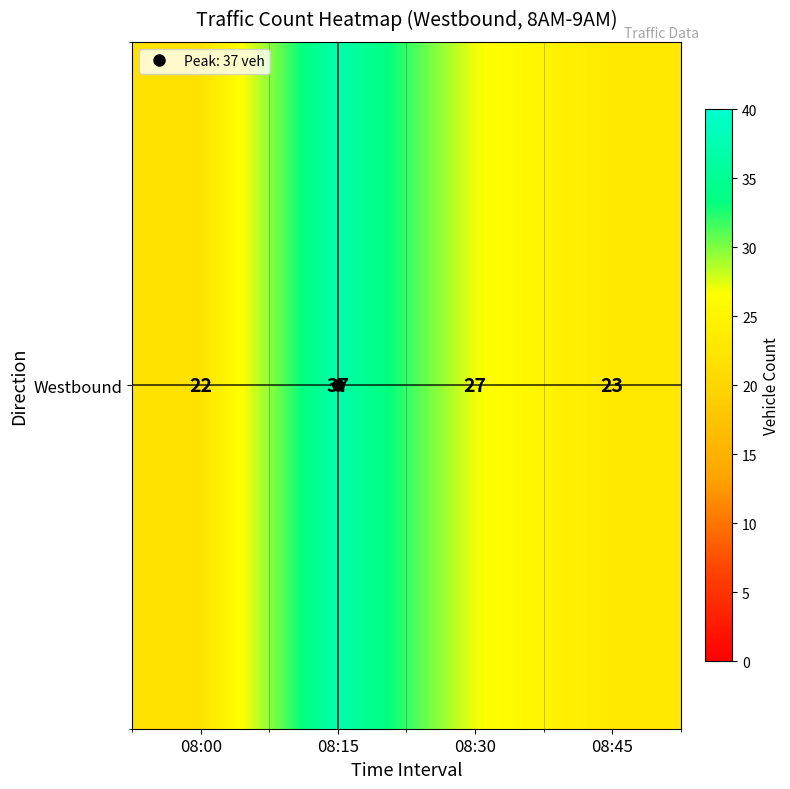

What is the smallest value displayed?

22